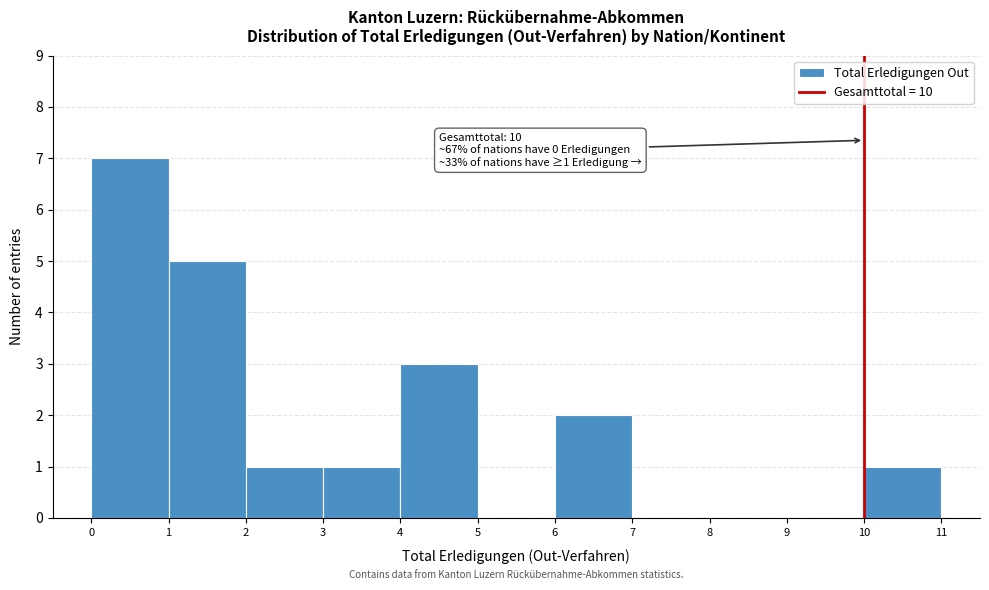

Which range on the x-axis has the tallest bar?

0 to 1